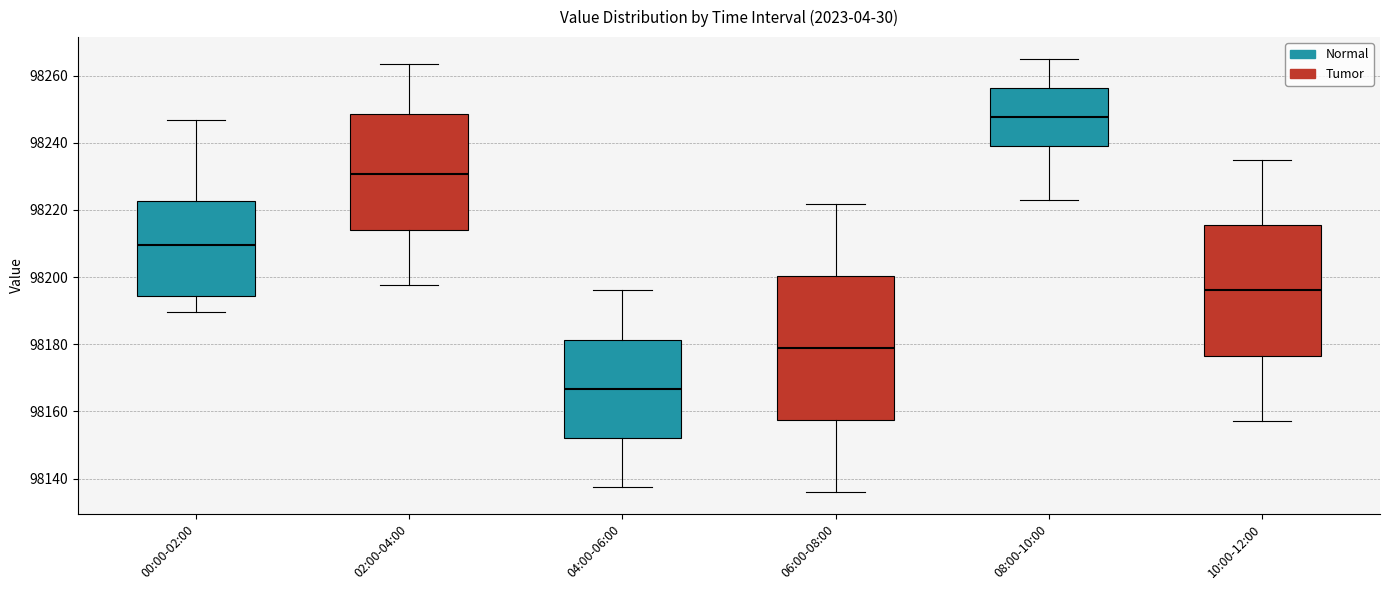

Comparing the boxes themselves (not the whiskers), which one is the tallest?

06:00-08:00